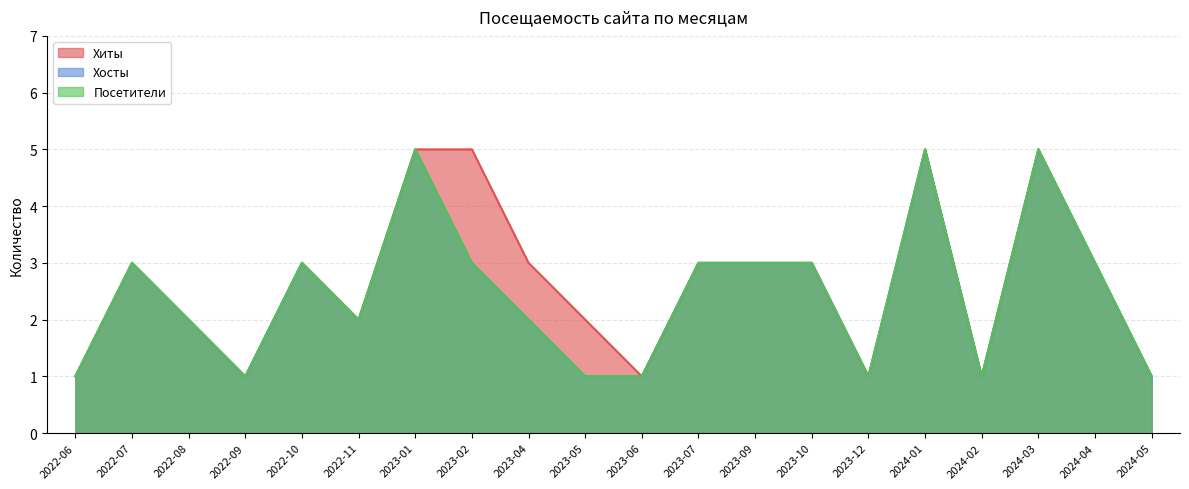

What are all the series names shown in the legend?

Хиты (line), Хосты (line), Посетители (line)